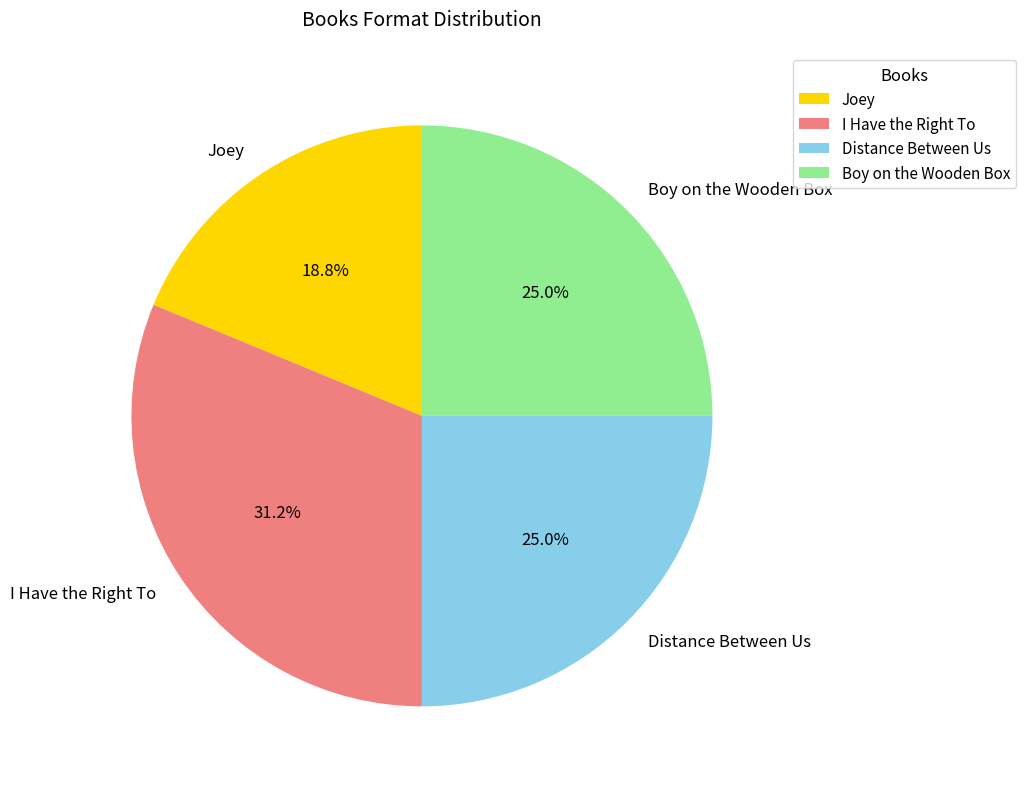

True or false: Distance Between Us accounts for 16% of the total.

False